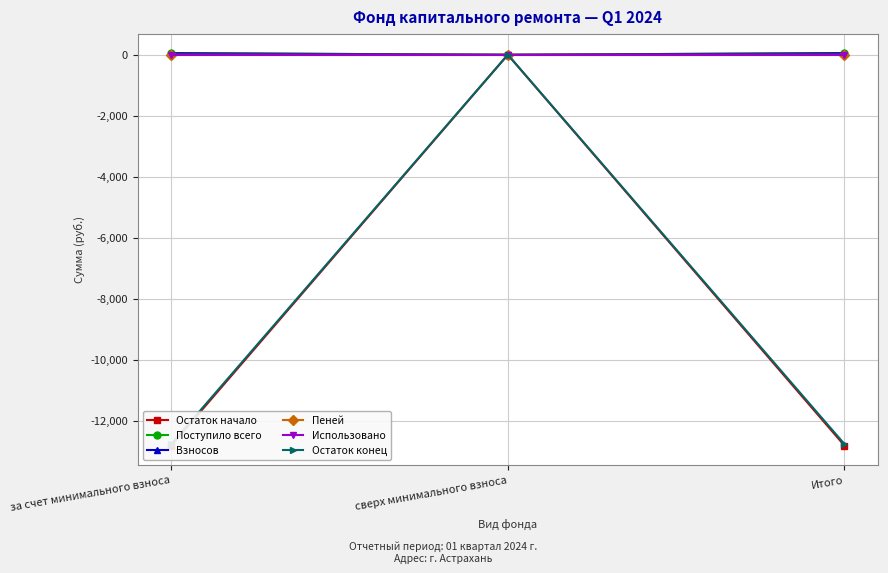

Reading left to right, transcribe all the data shown in this chart.

Остаток начало: -12818.7	0.0	-12818.7
Поступило всего: 50.4	0.0	50.4
Взносов: 49.3	0.0	49.3
Пеней: 1.1	0.0	1.1
Использовано: 0.0	0.0	0.0
Остаток конец: -12768.4	0.0	-12768.4